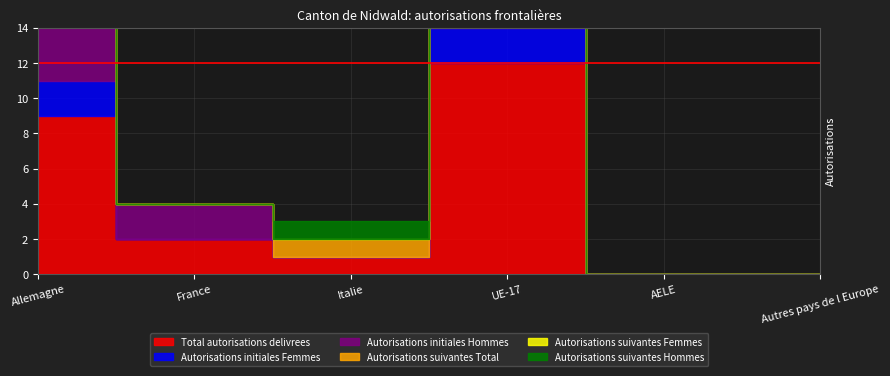

How many values in Total autorisations delivrees are above zero?

4